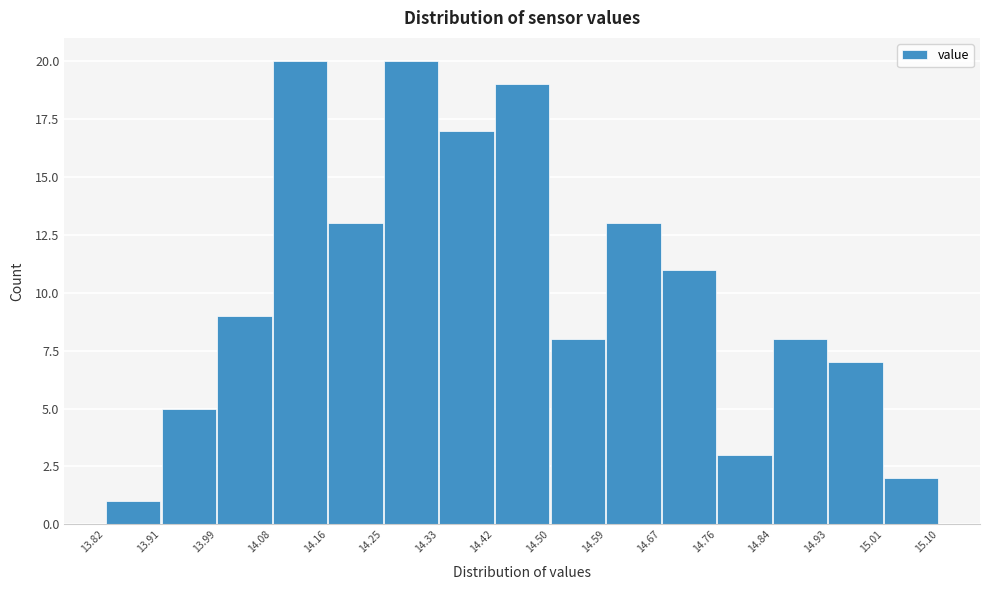

What is the height of the bar covering 13.82 to 13.91 on the x-axis? The values are not printed on the chart, so give them approximately, as read against the axis.

1